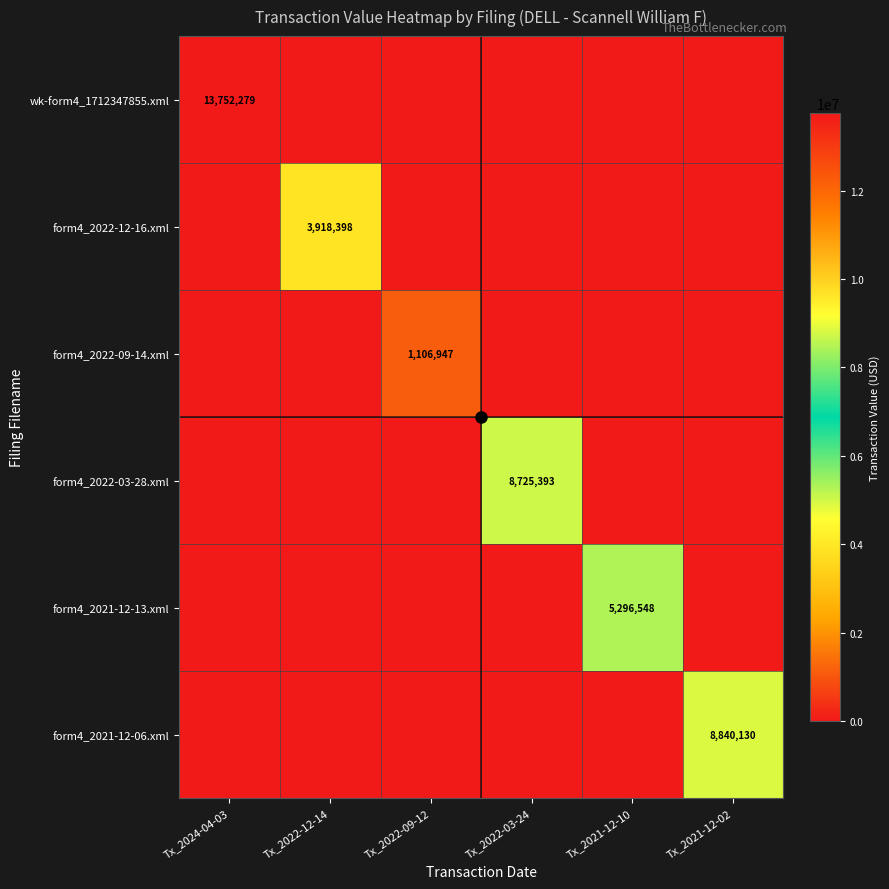

Rank the series at Tx_2022-03-24 from highest to lowest value.

form4_2022-03-28.xml, wk-form4_1712347855.xml, form4_2022-12-16.xml, form4_2022-09-14.xml, form4_2021-12-13.xml, form4_2021-12-06.xml